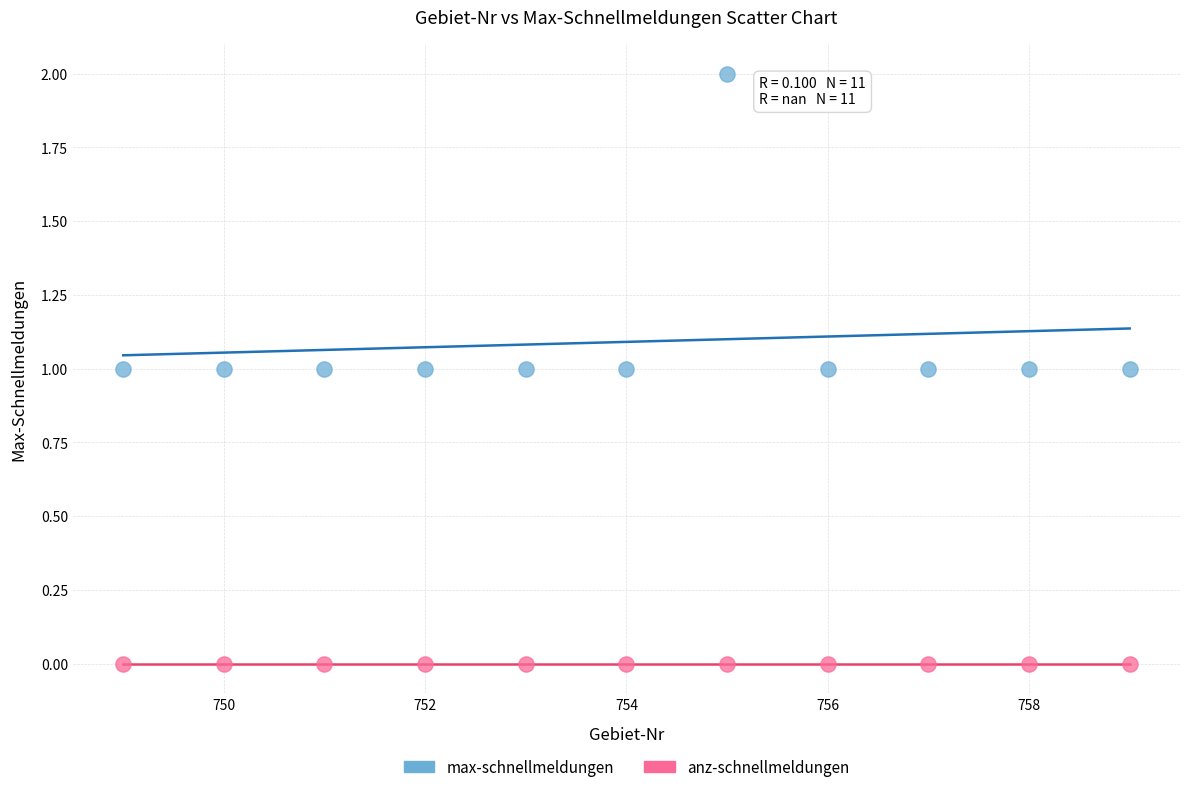

Which series reaches the minimum Y coordinate?

anz-schnellmeldungen